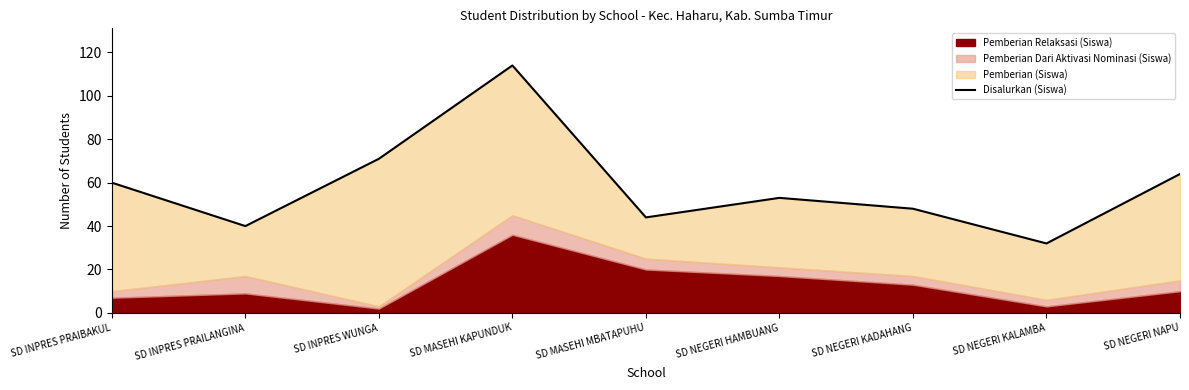

Rank the categories by value from lowest to highest.

SD NEGERI KALAMBA, SD INPRES PRAILANGINA, SD MASEHI MBATAPUHU, SD NEGERI KADAHANG, SD NEGERI HAMBUANG, SD INPRES PRAIBAKUL, SD NEGERI NAPU, SD INPRES WUNGA, SD MASEHI KAPUNDUK